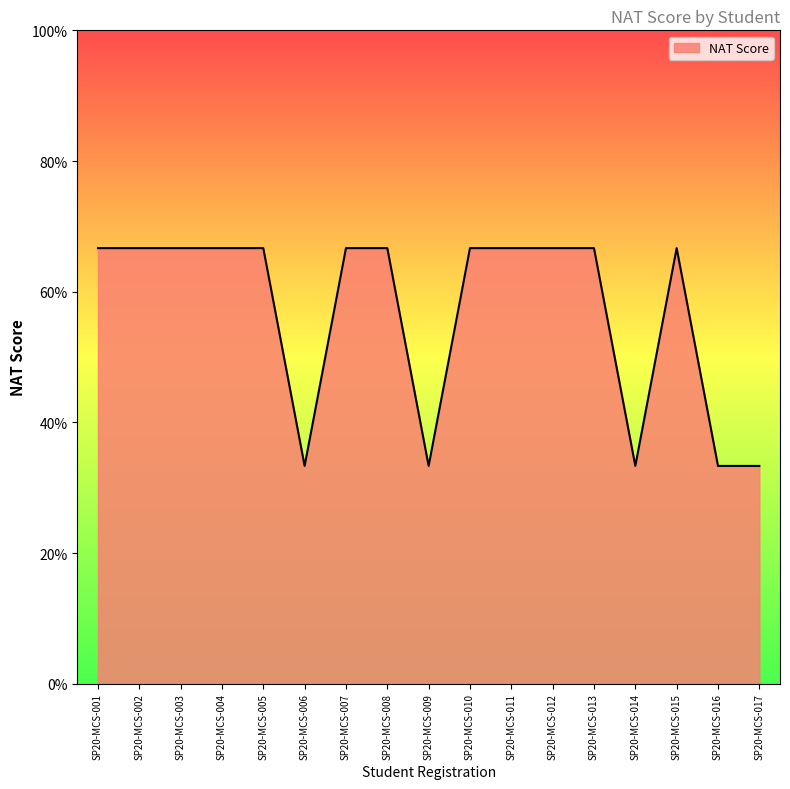

Reading right to left, list all the values displayed in this chart.

SP20-MCS-017=1	SP20-MCS-016=1	SP20-MCS-015=2	SP20-MCS-014=1	SP20-MCS-013=2	SP20-MCS-012=2	SP20-MCS-011=2	SP20-MCS-010=2	SP20-MCS-009=1	SP20-MCS-008=2	SP20-MCS-007=2	SP20-MCS-006=1	SP20-MCS-005=2	SP20-MCS-004=2	SP20-MCS-003=2	SP20-MCS-002=2	SP20-MCS-001=2